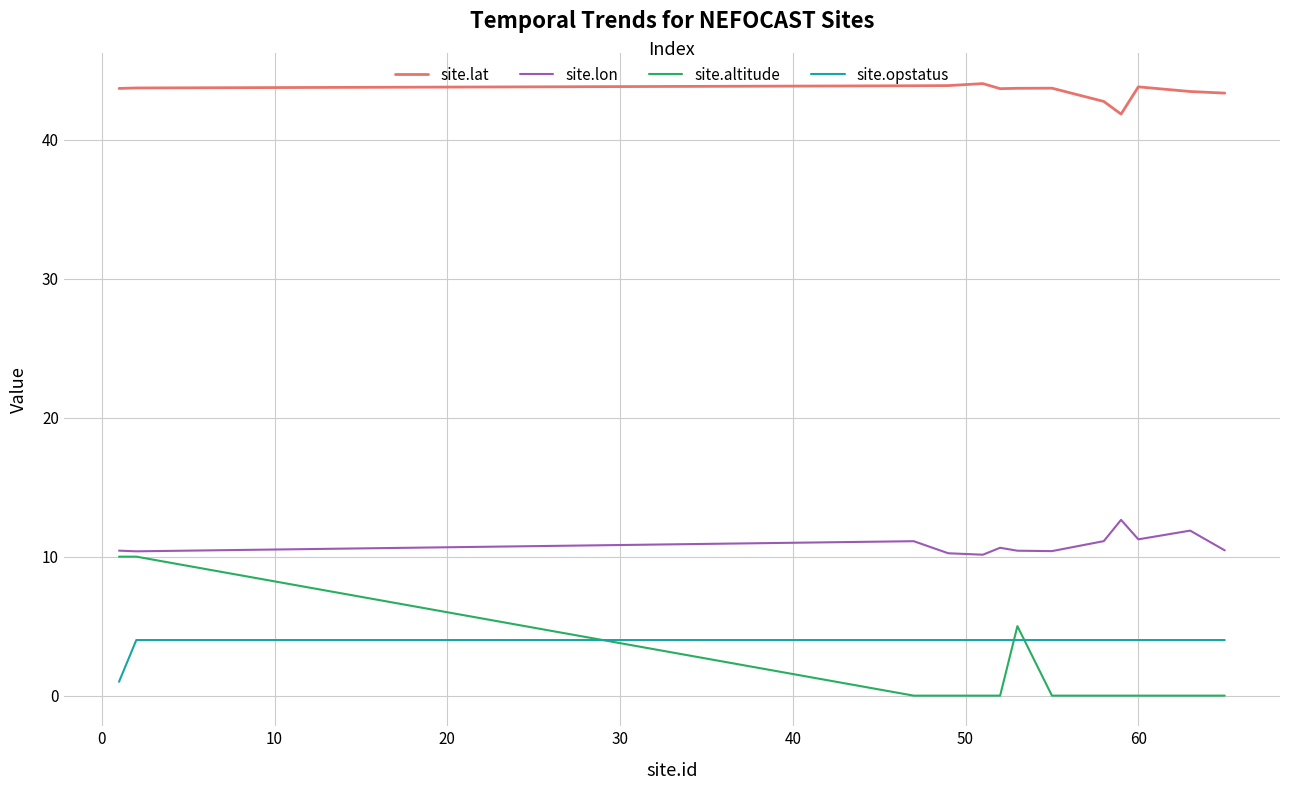

What is the highest value of the site.altitude series?

10.0